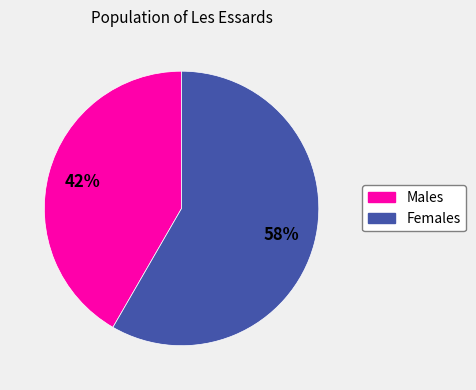

Is there any slice that represents more than half of the pie?

Yes